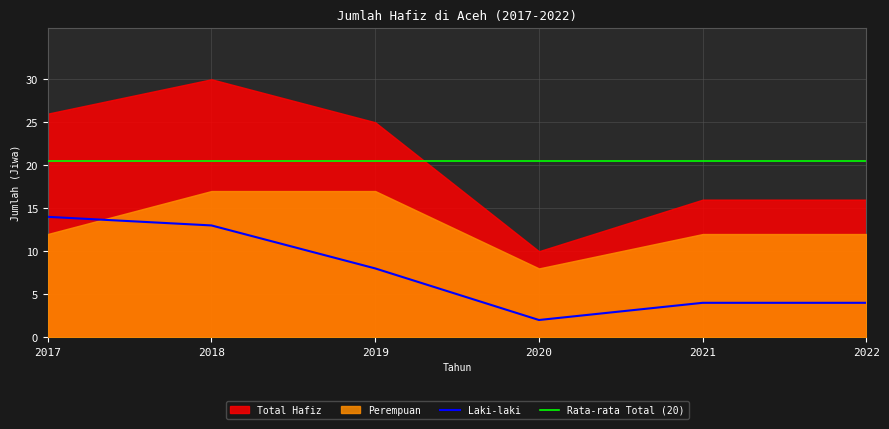

What is the value of the 1st point from the left?

14